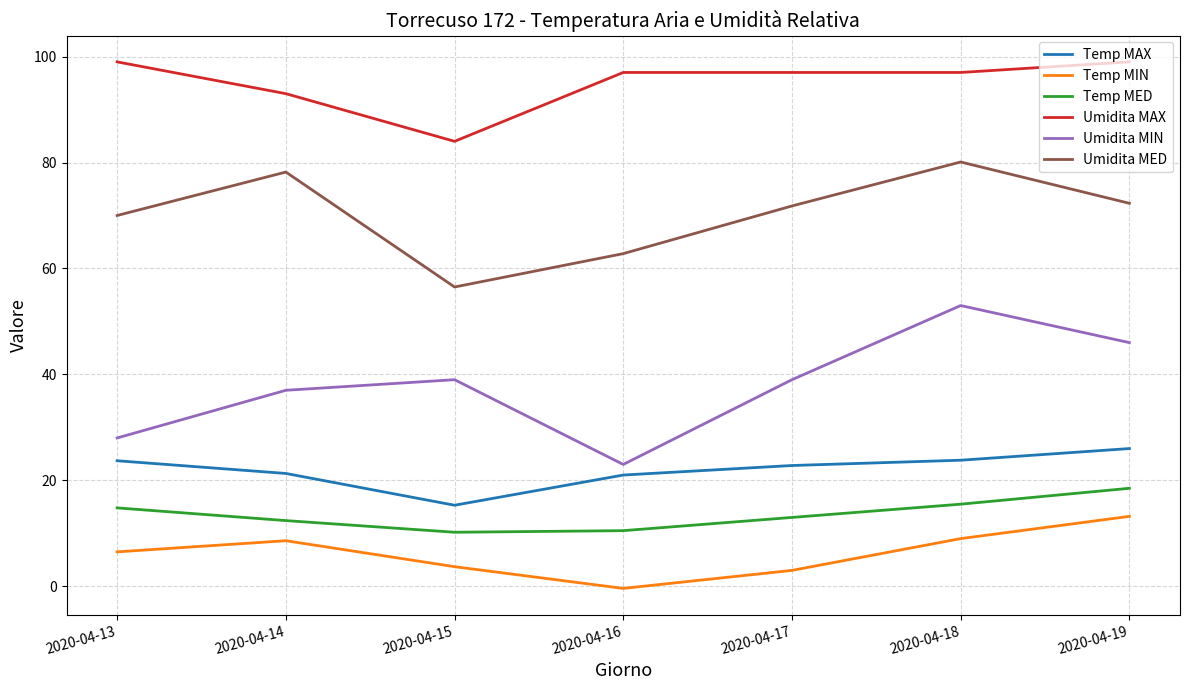

What is the maximum value shown in the chart?

99.0